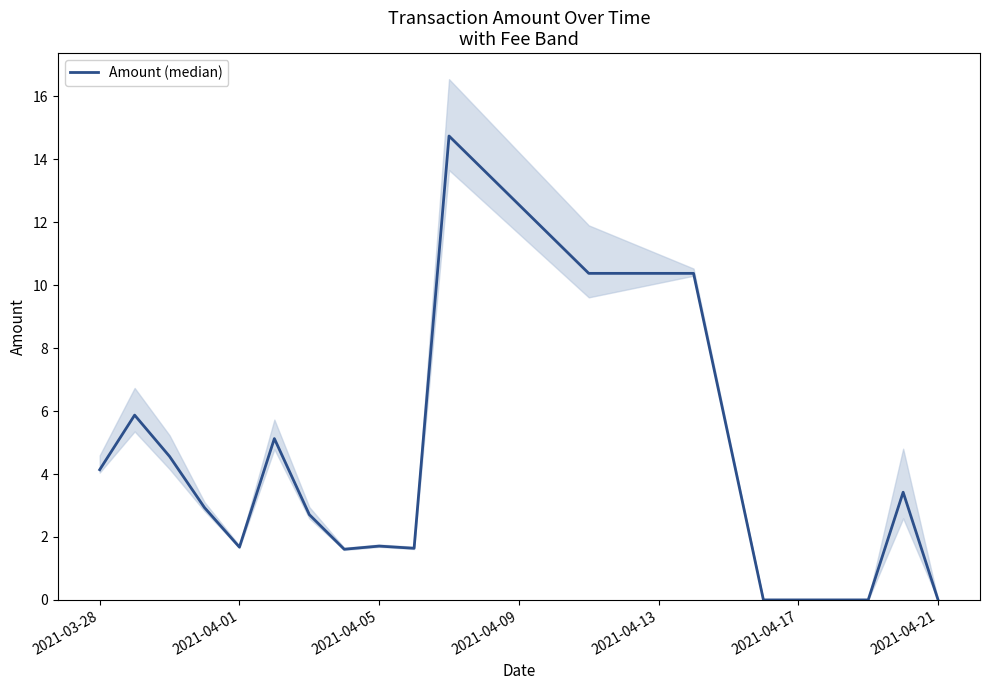

The chart shows a value of 2.8 at 2021-04-01. True or false?

False